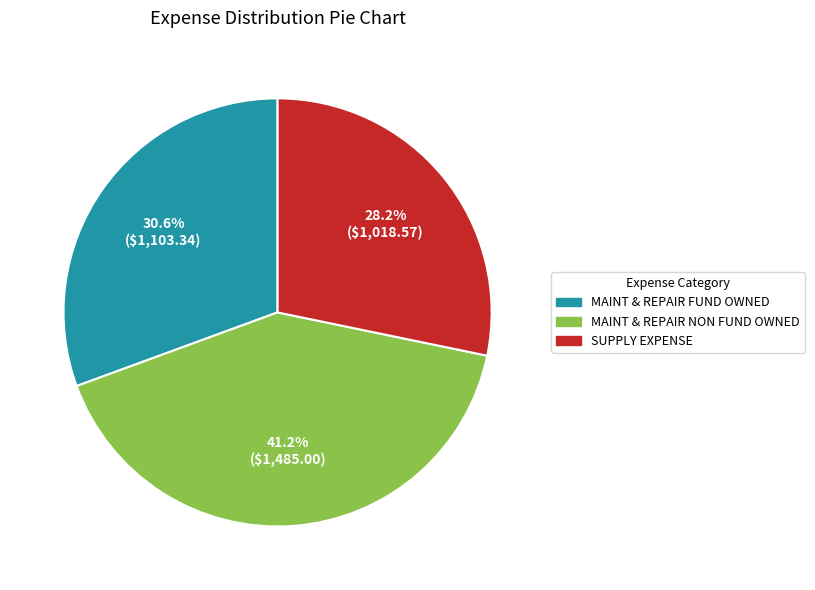

Does SUPPLY EXPENSE represent more than half of the total?

No